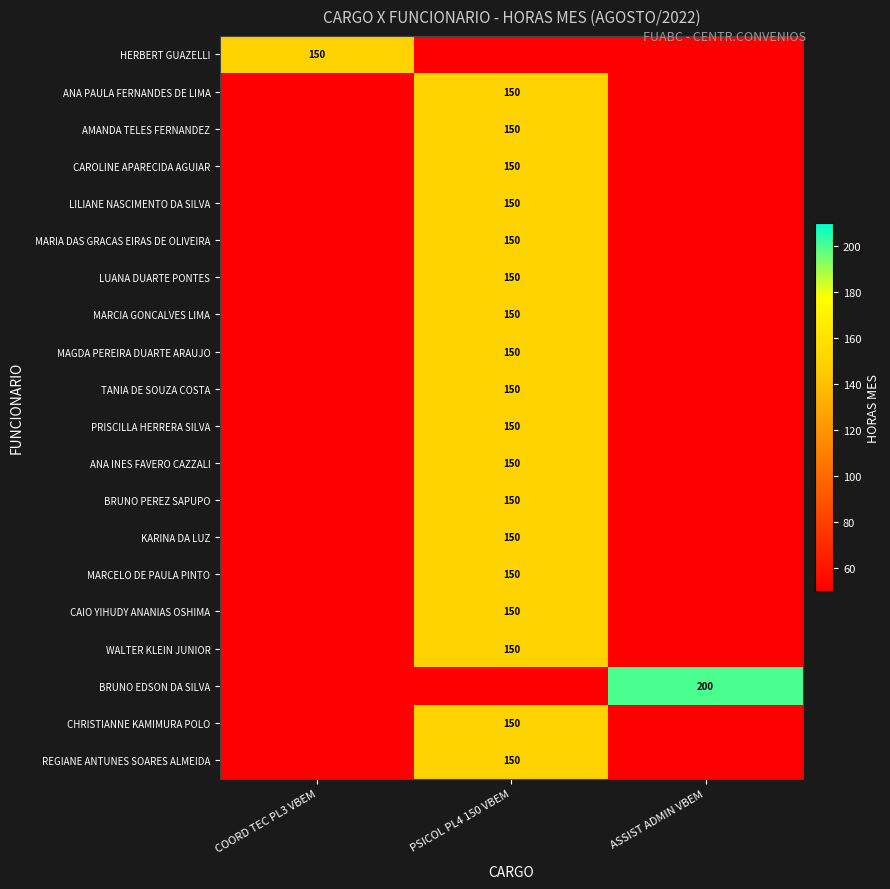

What is the total value across all series at COORD TEC PL3 VBEM?

1100